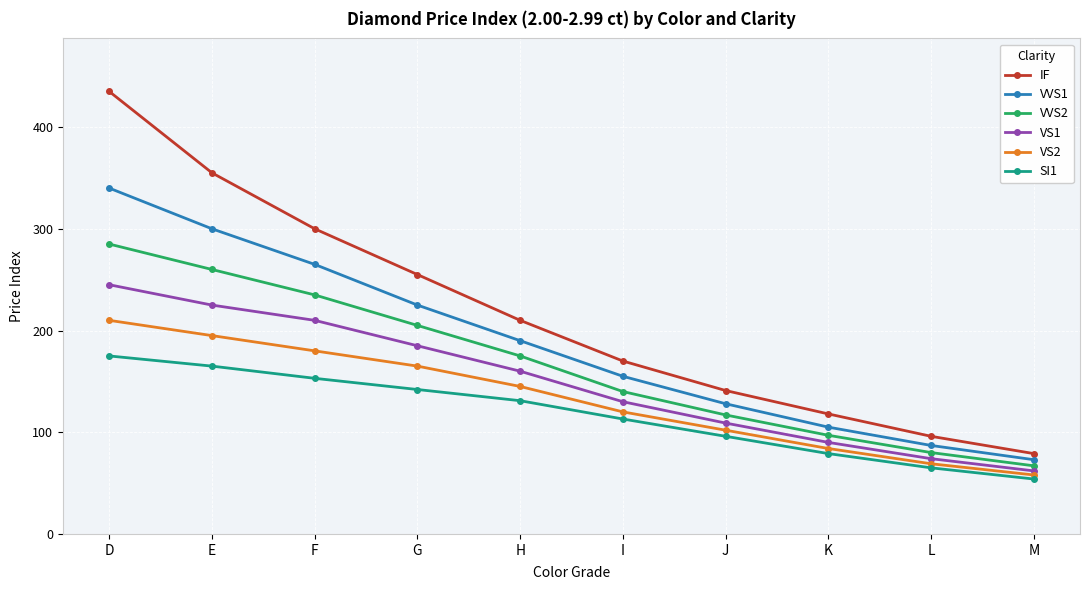

What are all the series names shown in the legend?

IF, VVS1, VVS2, VS1, VS2, SI1